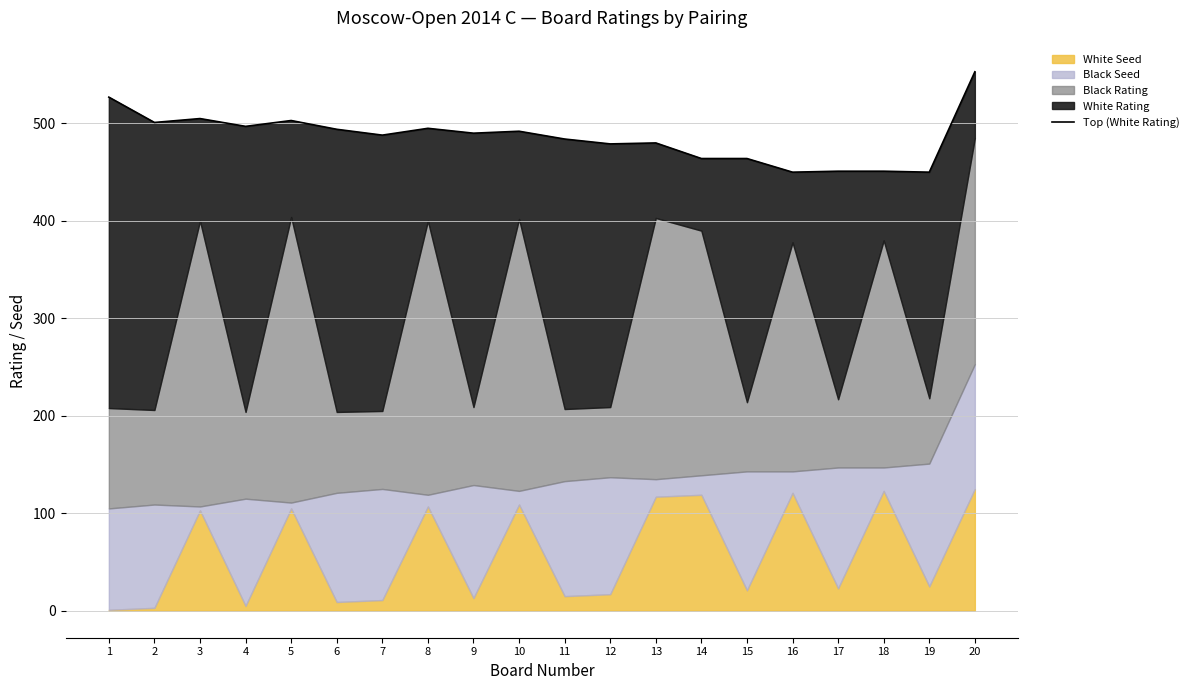

What is the greatest value displayed?

553